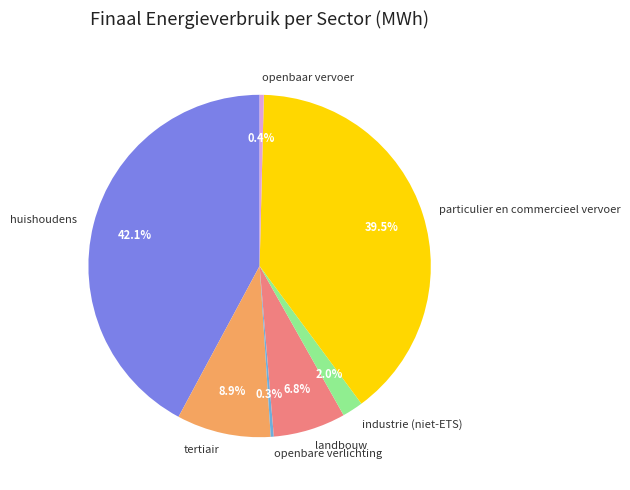

To the nearest percent, what is the difference between the openbare verlichting and landbouw slice percentages?

7%